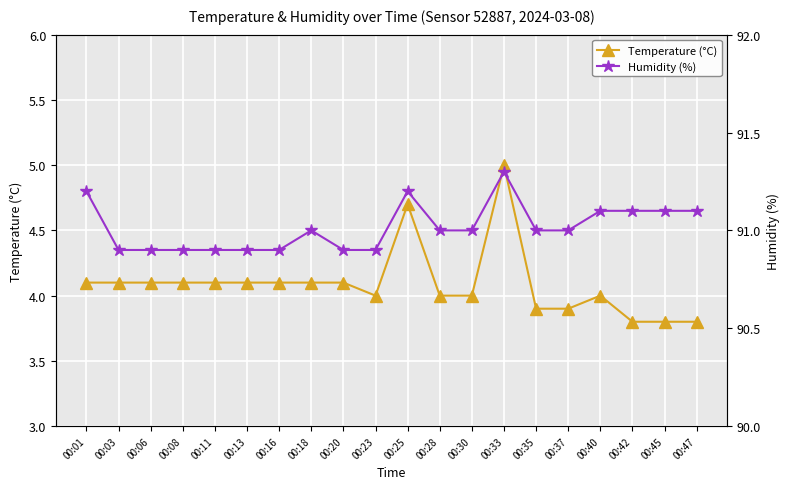

Between 00:03 and 00:08, which series saw the biggest shift?

Temperature (°C)